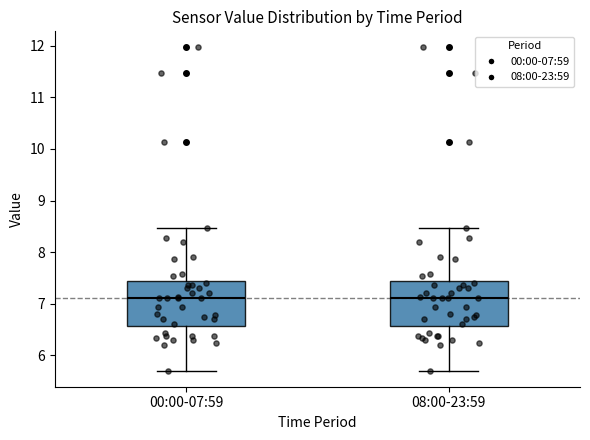

Reading left to right, transcribe this box plot: for each box, give where its median line is, the range the box spans, and where its two whiskers end, as read against the y-axis. The values are not printed on the chart, so give them approximately, as read against the axis.

00:00-07:59: median 7.1, box 6.6 to 7.4, whiskers 5.7 to 8.5
08:00-23:59: median 7.1, box 6.6 to 7.4, whiskers 5.7 to 8.5